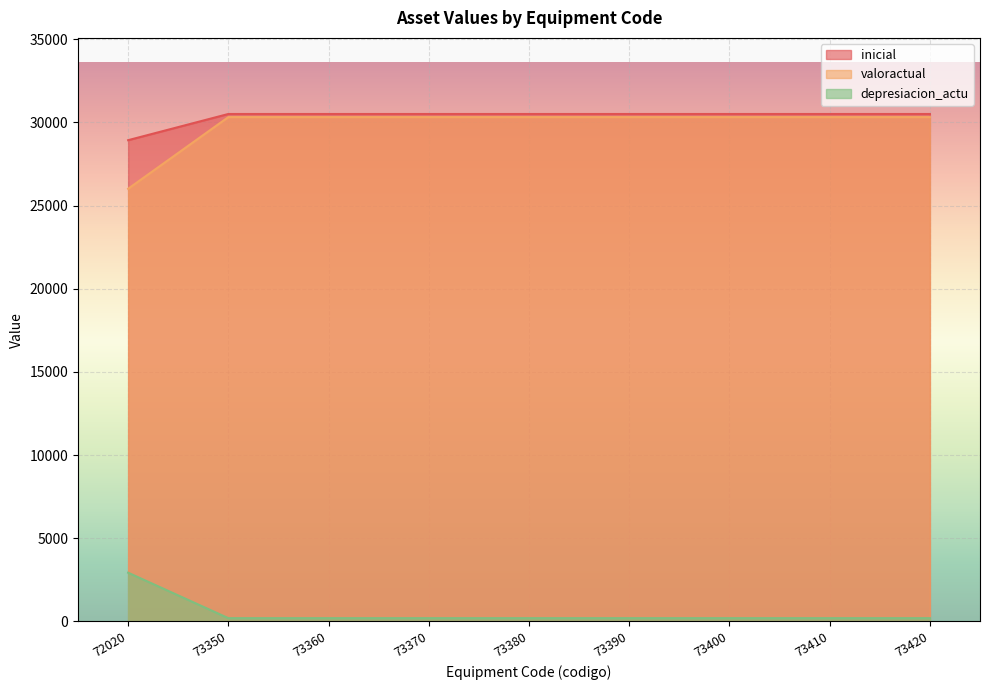

What is the sum of the inicial values at 72020 and 73350?

59444.0